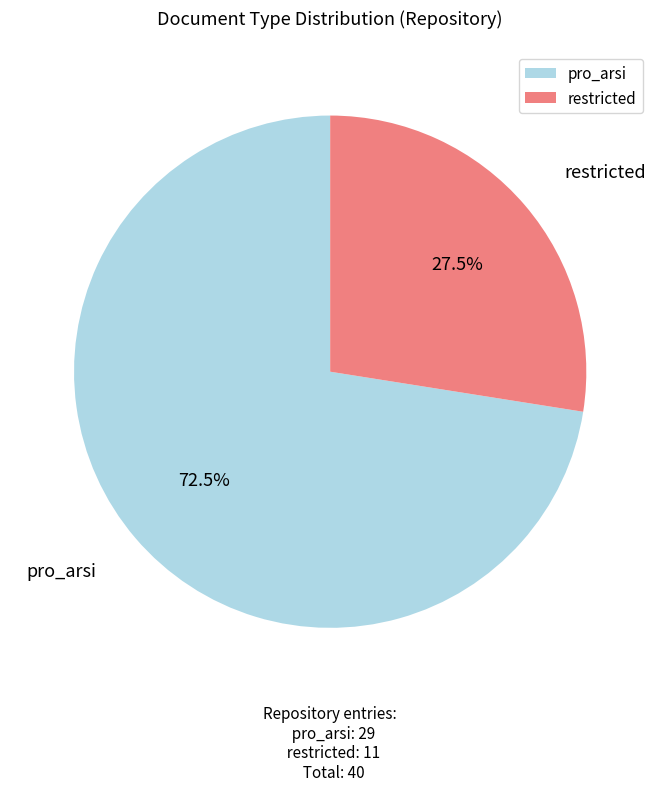

Which category has the biggest portion of the pie?

pro_arsi